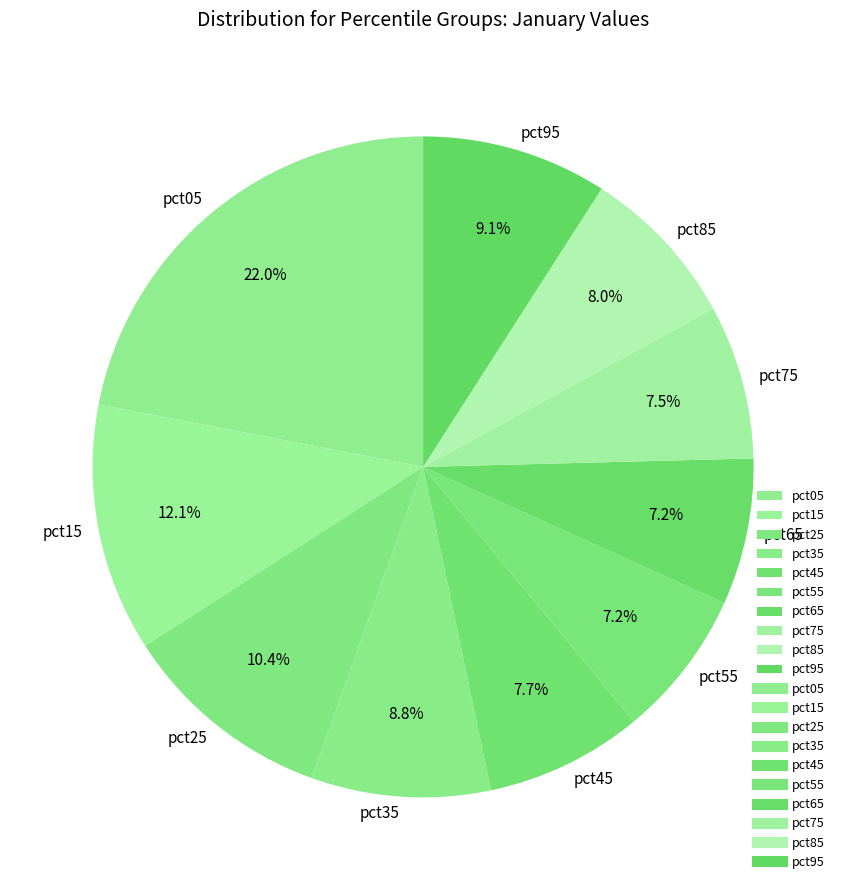

To the nearest percent, what is the average slice percentage?

10%